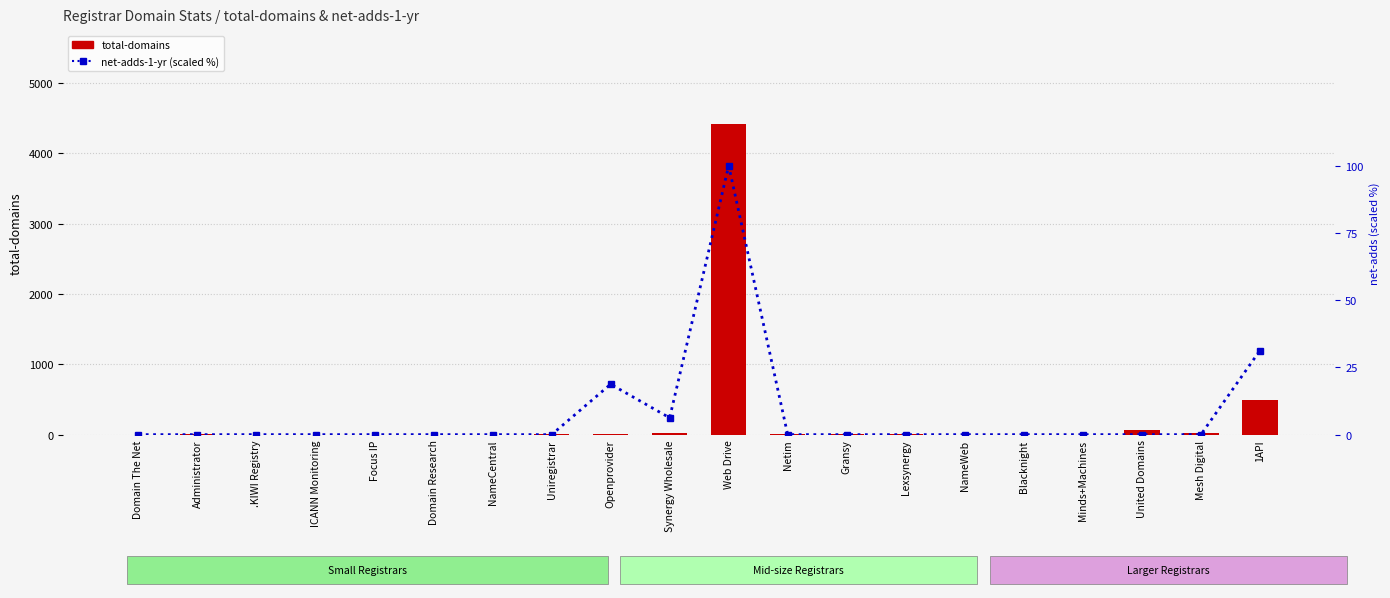

How many values in the total-domains series exceed 4?

9